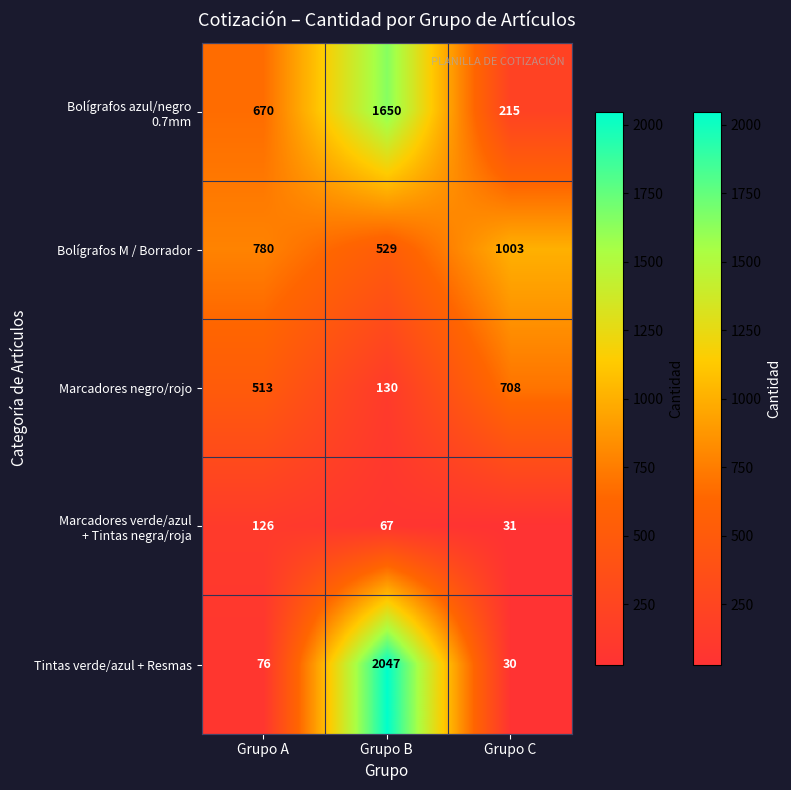

Rank the categories by Bolígrafos M / Borrador value from highest to lowest.

Grupo C, Grupo A, Grupo B